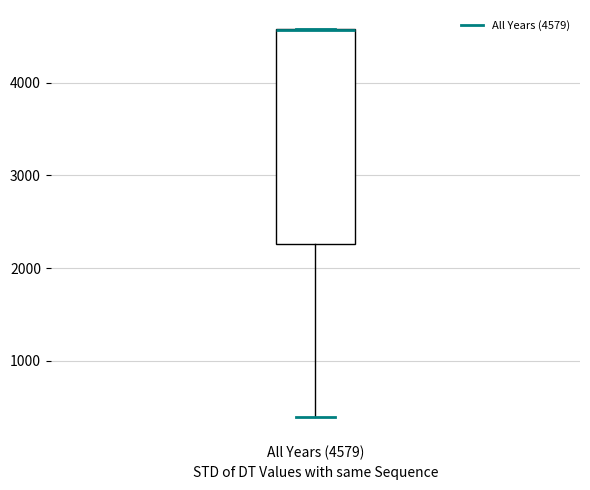

Transcribe this box plot: give where the median line is, the range the box spans, and where the two whiskers end, as read against the y-axis. The values are not printed on the chart, so give them approximately, as read against the axis.

median 4600 (drawn on the box's upper edge), box 2300 to 4600, whiskers 400 to 4600